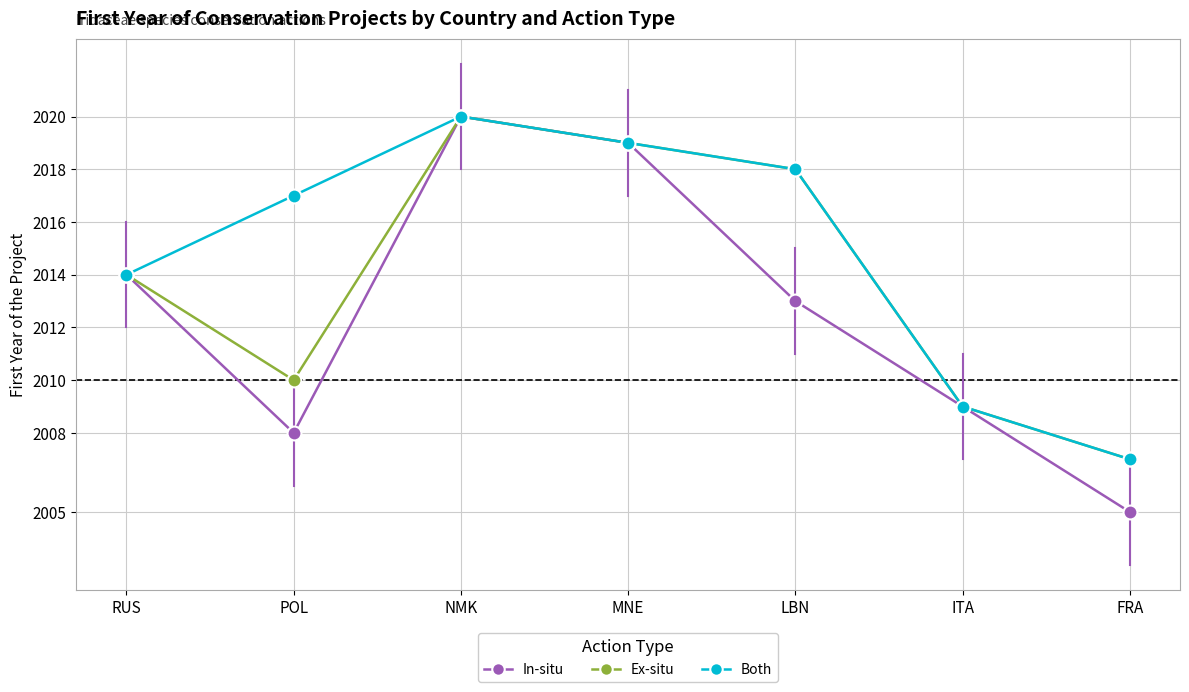

What position from the left is LBN?

5